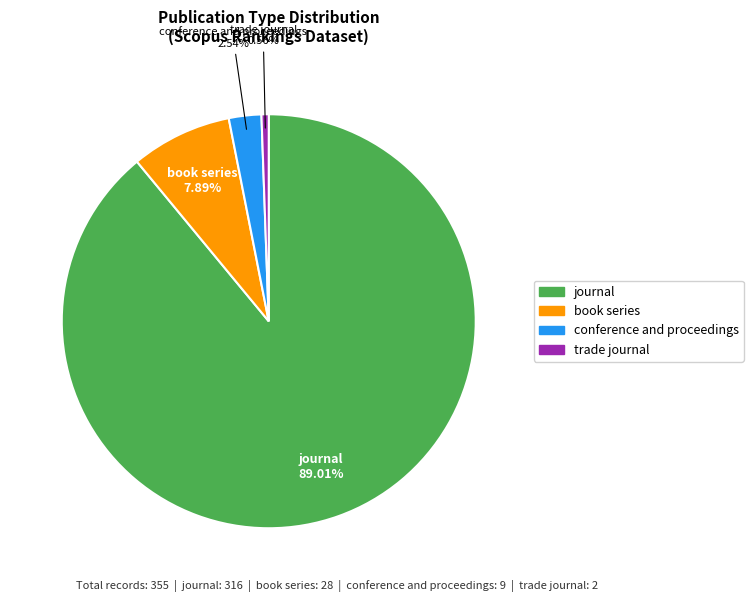

To the nearest percent, what is the combined percentage of conference and proceedings and journal?

92%